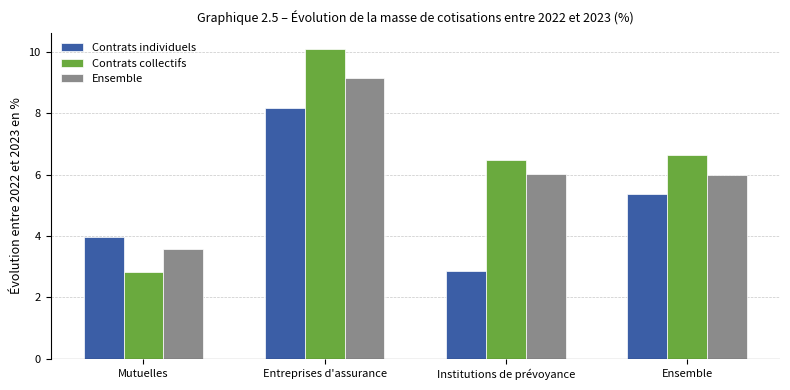

What is the difference between the Ensemble values at Institutions de prévoyance and Entreprises d'assurance?

3.1